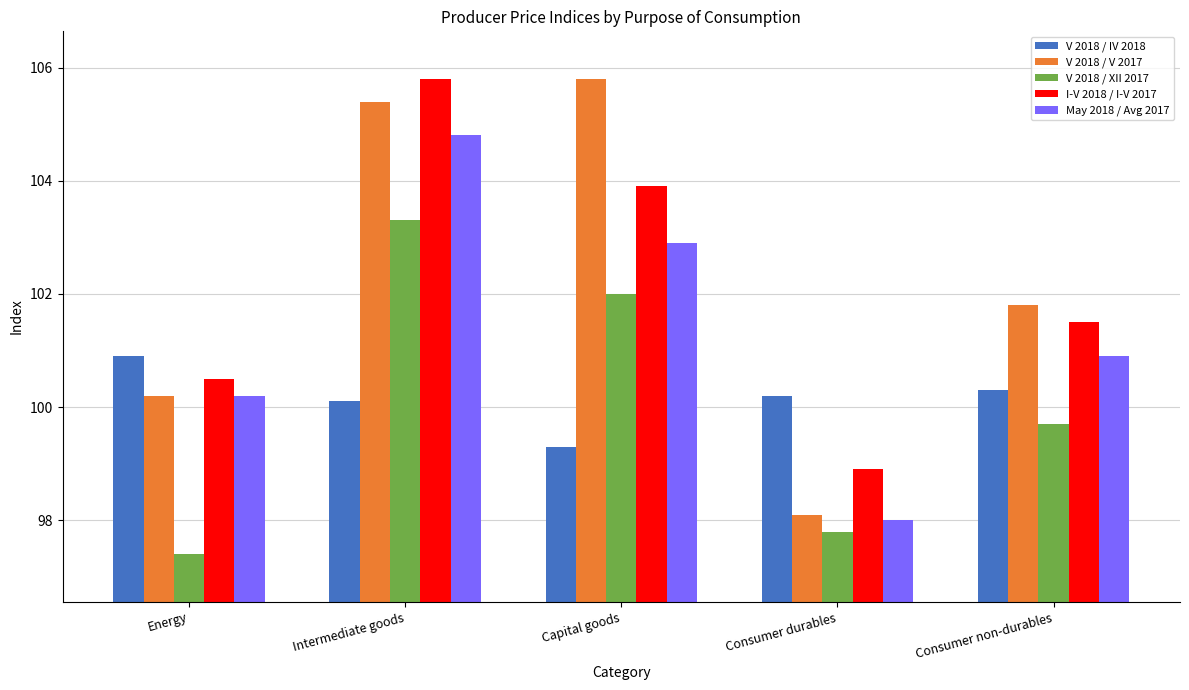

What is the total value across all series at Energy?

499.2